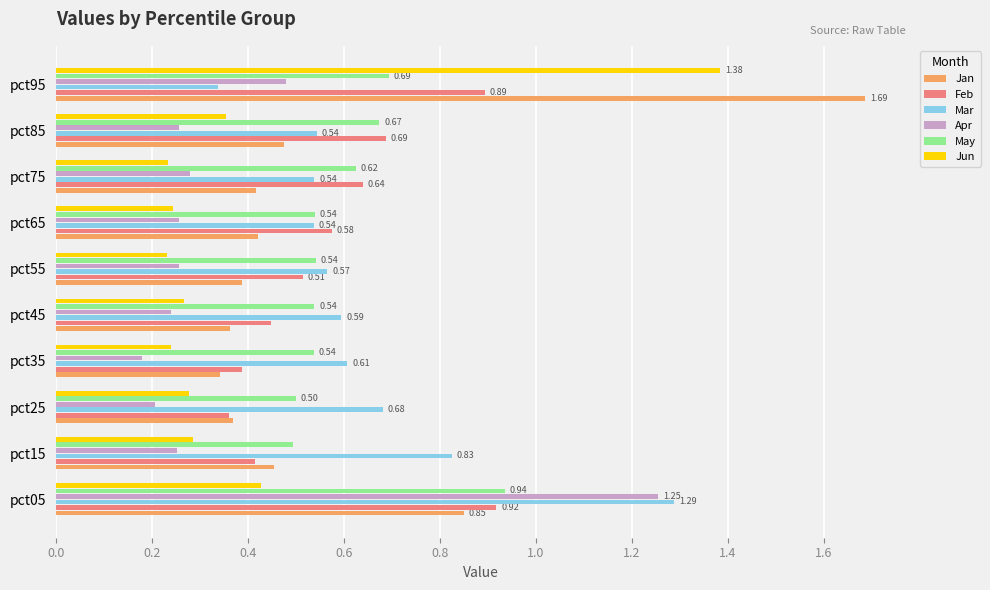

What is the maximum value for Jan?

1.7